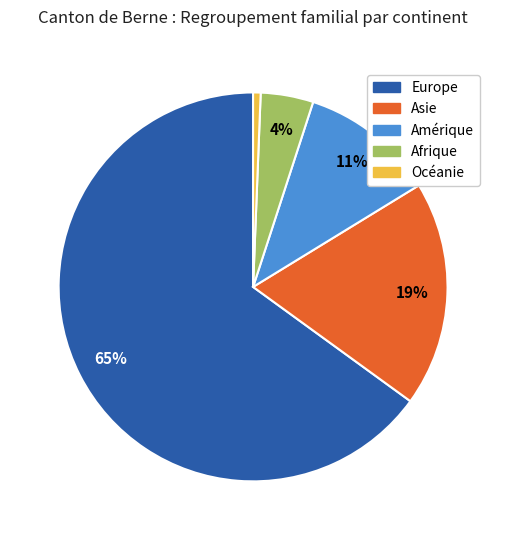

To the nearest percent, what is the difference between the Europe and Asie slice percentages?

46%